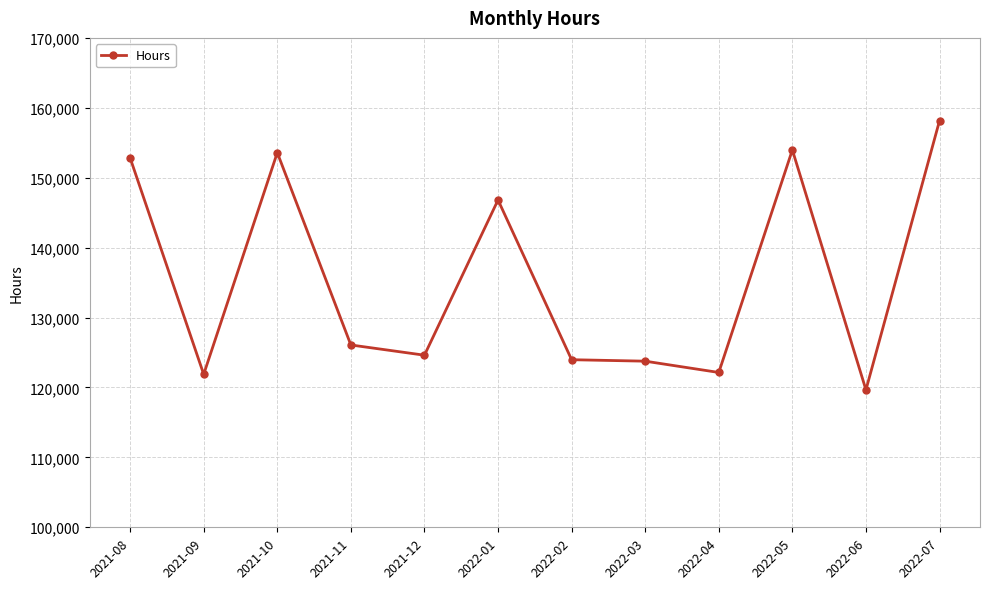

The chart shows a value of 202890.3 at 2022-05. True or false?

False